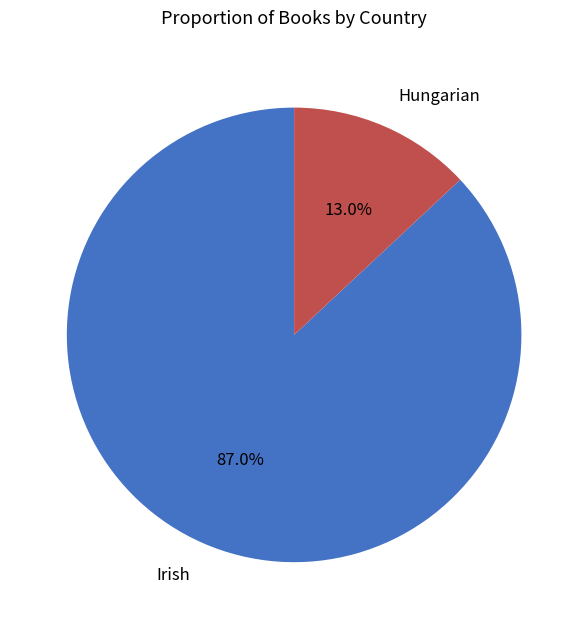

What is the majority slice?

Irish